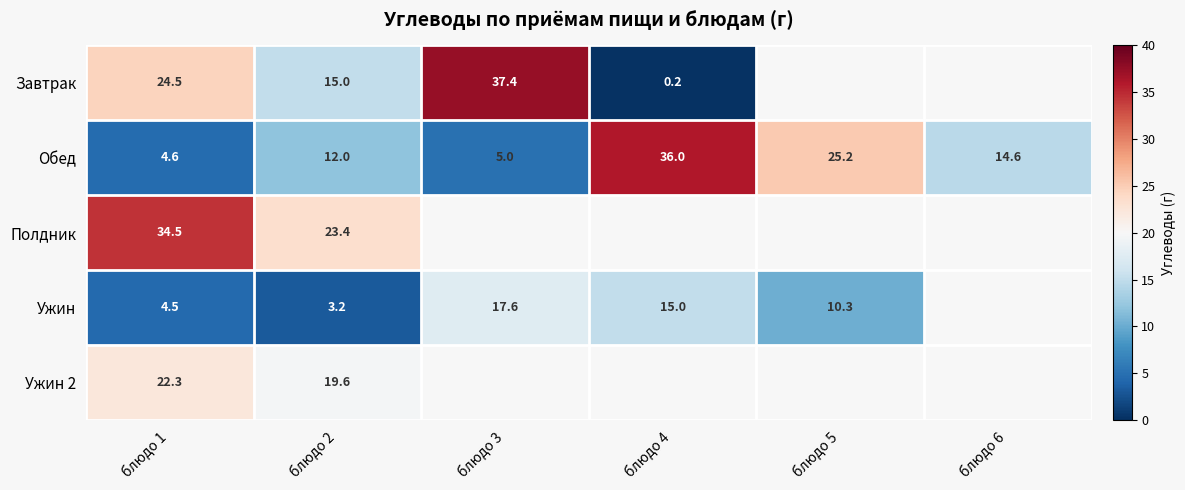

What is the difference between the highest and lowest values at блюдо 2?

20.2